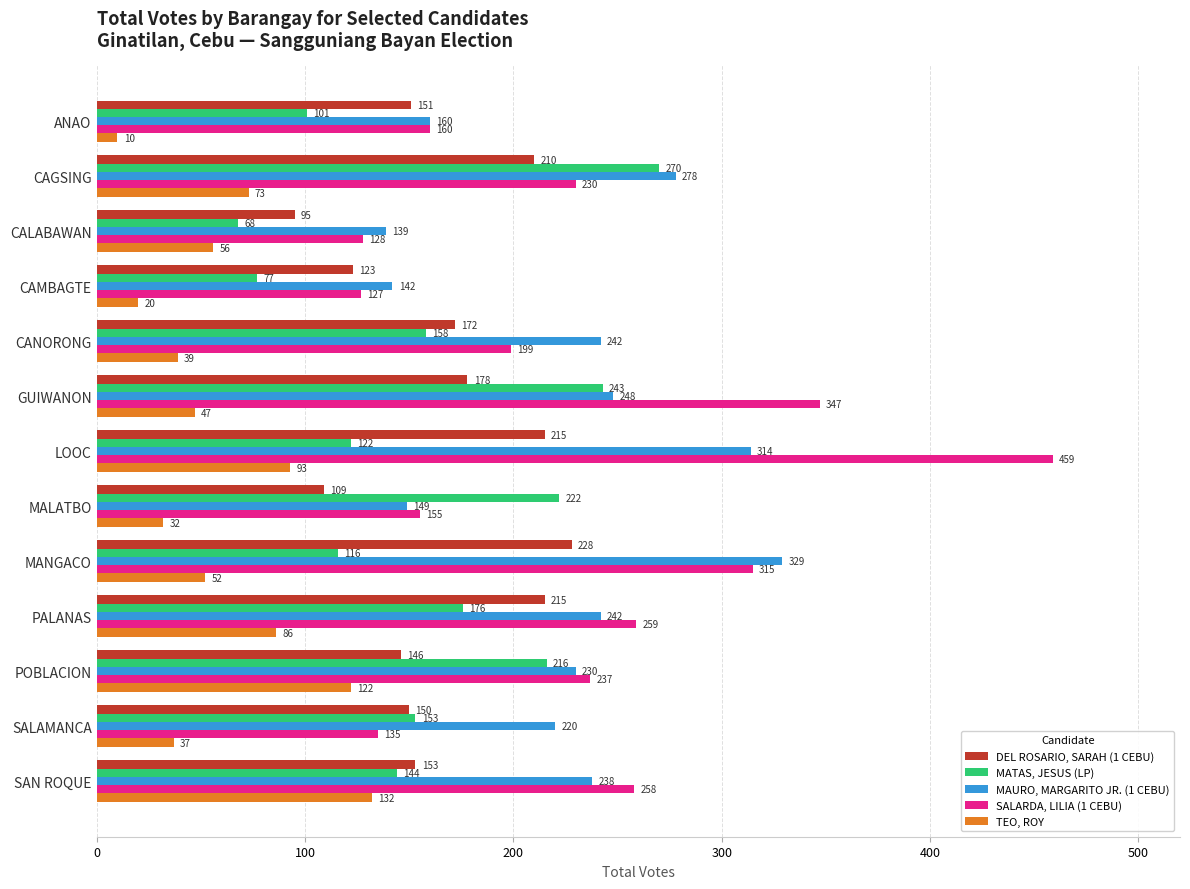

What is the greatest value displayed?

459